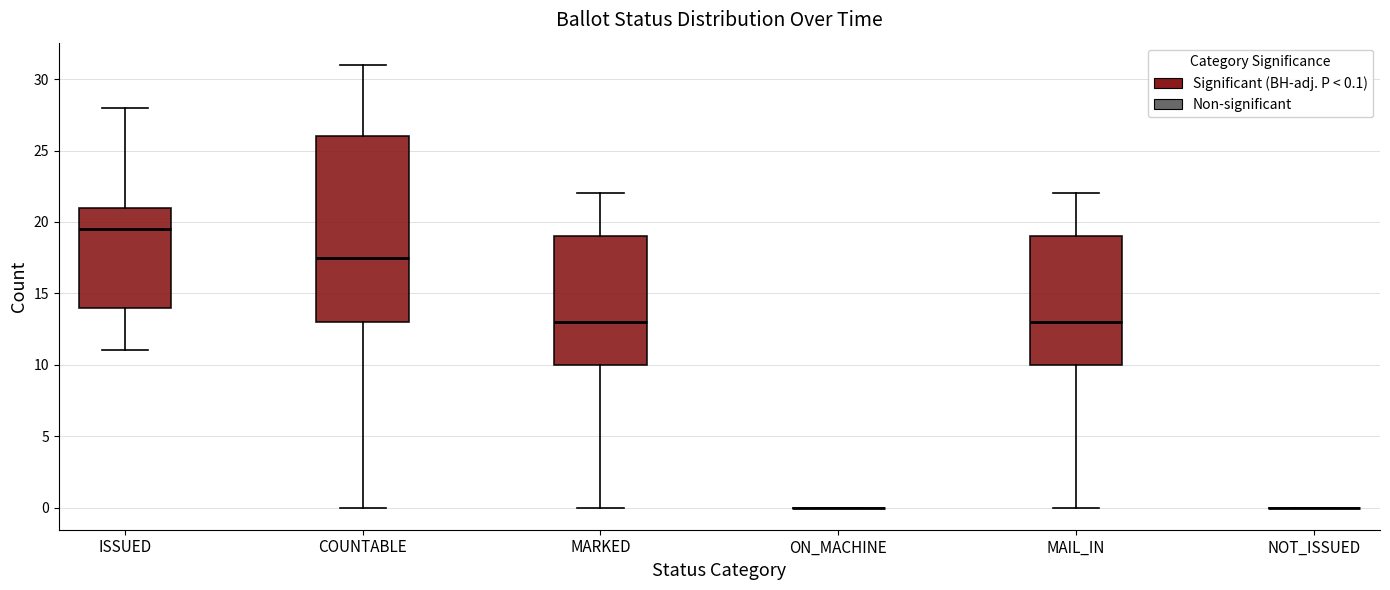

Reading left to right, transcribe this box plot: for each box, give where its median line is, the range the box spans, and where its two whiskers end, as read against the y-axis. The values are not printed on the chart, so give them approximately, as read against the axis.

ISSUED: median 19.5, box 14.0 to 21.0, whiskers 11.0 to 28.0
COUNTABLE: median 17.5, box 13.0 to 26.0, whiskers 0.0 to 31.0
MARKED: median 13.0, box 10.0 to 19.0, whiskers 0.0 to 22.0
ON_MACHINE: box collapsed to a line at 0.0, whiskers 0.0 to 0.0
MAIL_IN: median 13.0, box 10.0 to 19.0, whiskers 0.0 to 22.0
NOT_ISSUED: box collapsed to a line at 0.0, whiskers 0.0 to 0.0